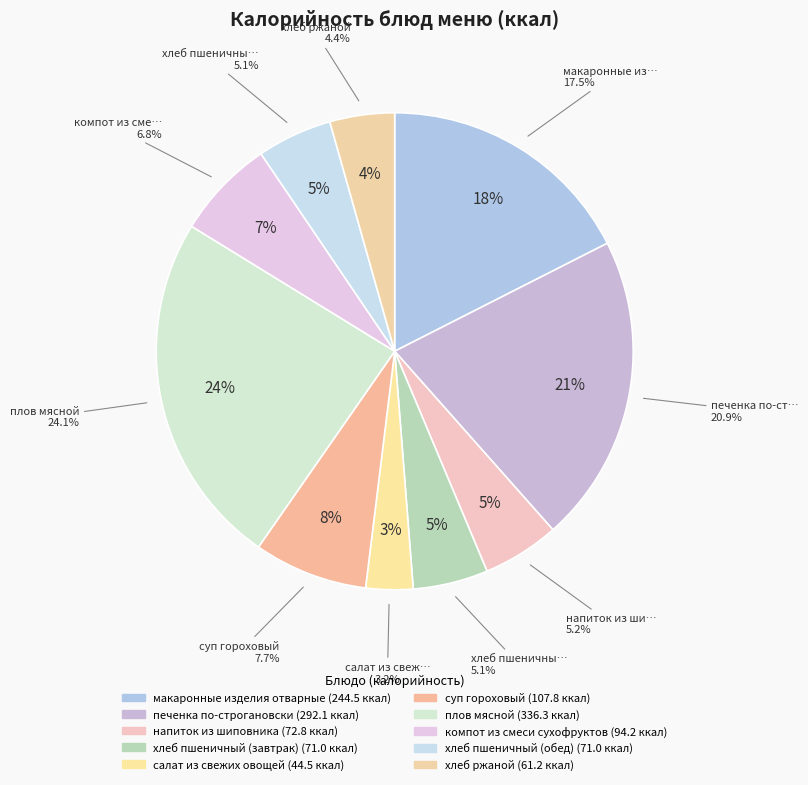

Is there a majority slice in this chart?

No